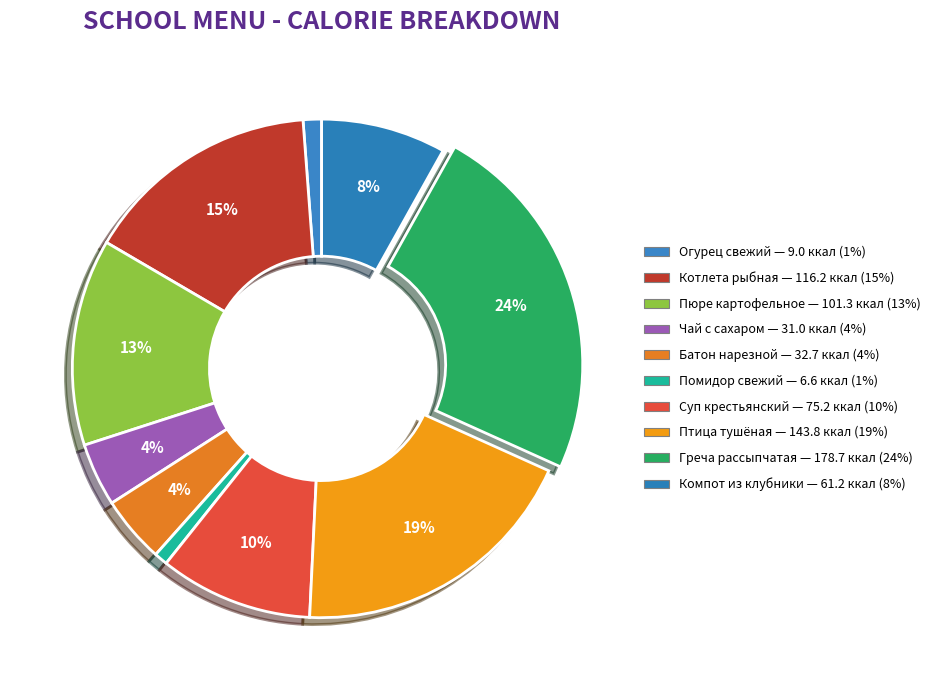

Rank the categories by value from lowest to highest.

Помидор свежий, Огурец свежий, Чай с сахаром, лимоном, Батон нарезной, Компот из клубники, Суп крестьянский со сметаной, Пюре картофельное, Котлета рыбная из трески, Птица, тушенная в соусе сметанном, Греча рассыпчатая